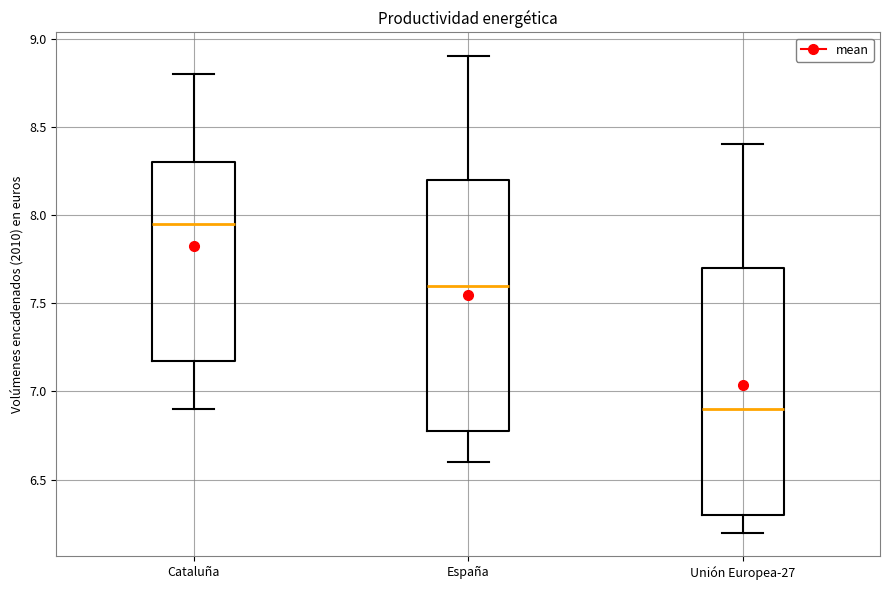

Reading left to right, read every box against the y-axis: the position of its median line, the range the box covers, and the ends of its whiskers. The values are not printed on the chart, so give them approximately, as read against the axis.

Cataluña: median 7.95, box 7.20 to 8.30, whiskers 6.90 to 8.80
España: median 7.60, box 6.80 to 8.20, whiskers 6.60 to 8.90
Unión Europea-27: median 6.90, box 6.30 to 7.70, whiskers 6.20 to 8.40